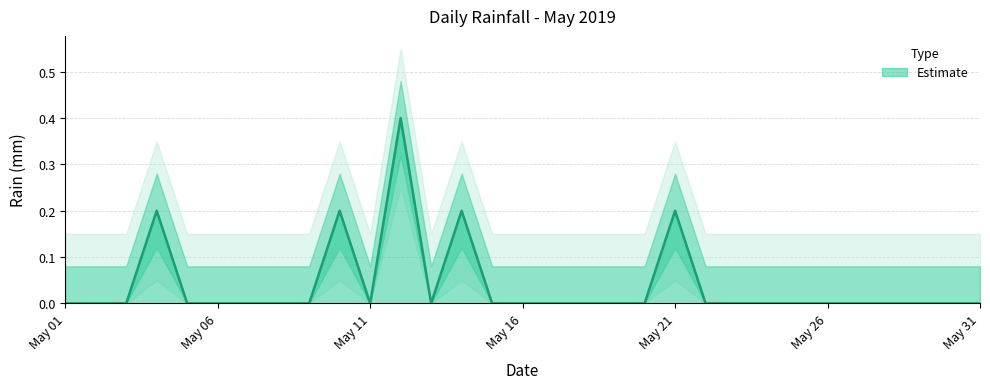

The value of Estimate at May 26 is 0.0. True or false?

True